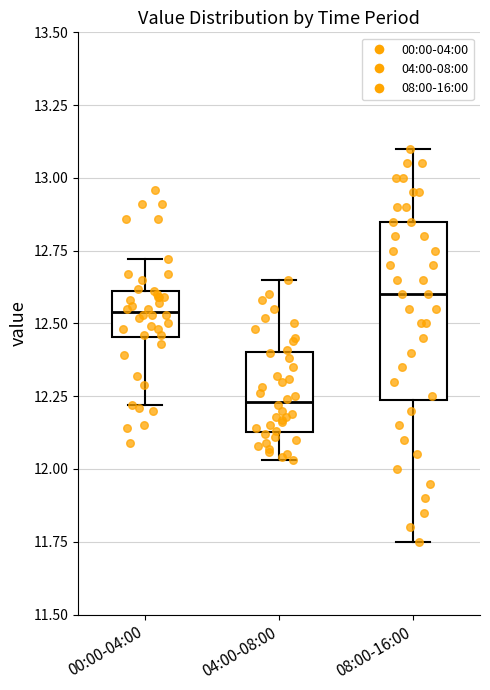

Which box has the highest median line?

08:00-16:00